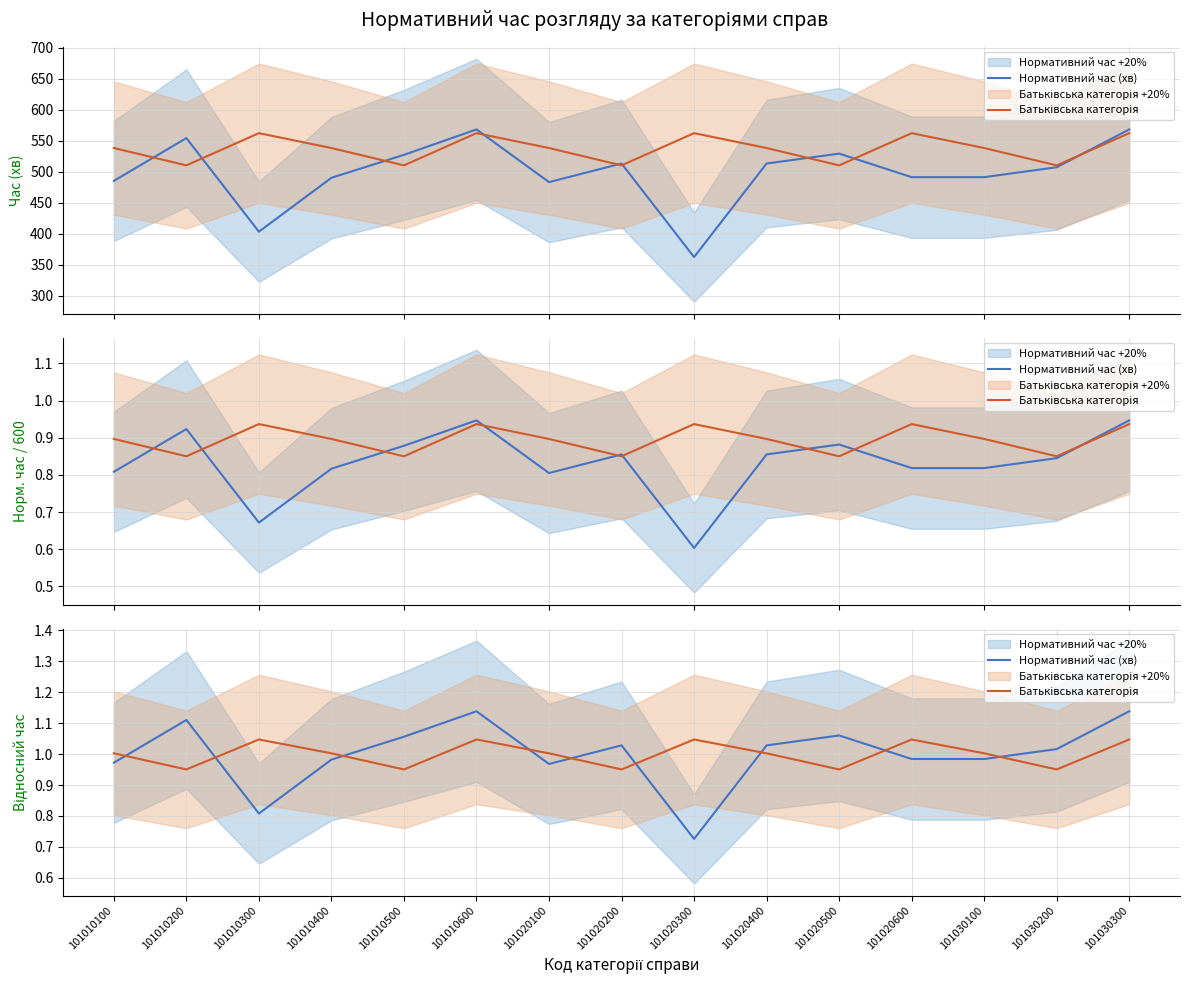

What is the average value of the Батьківська категорія series?

1.0